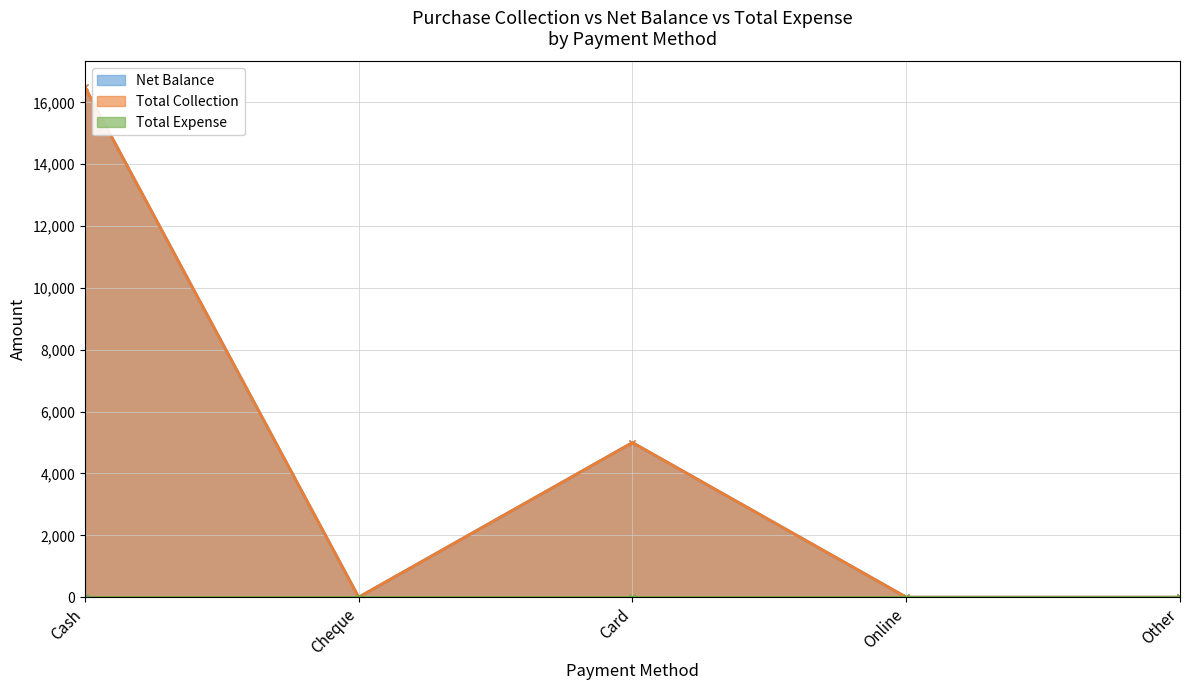

Which label corresponds to the largest value in the chart?

Cash